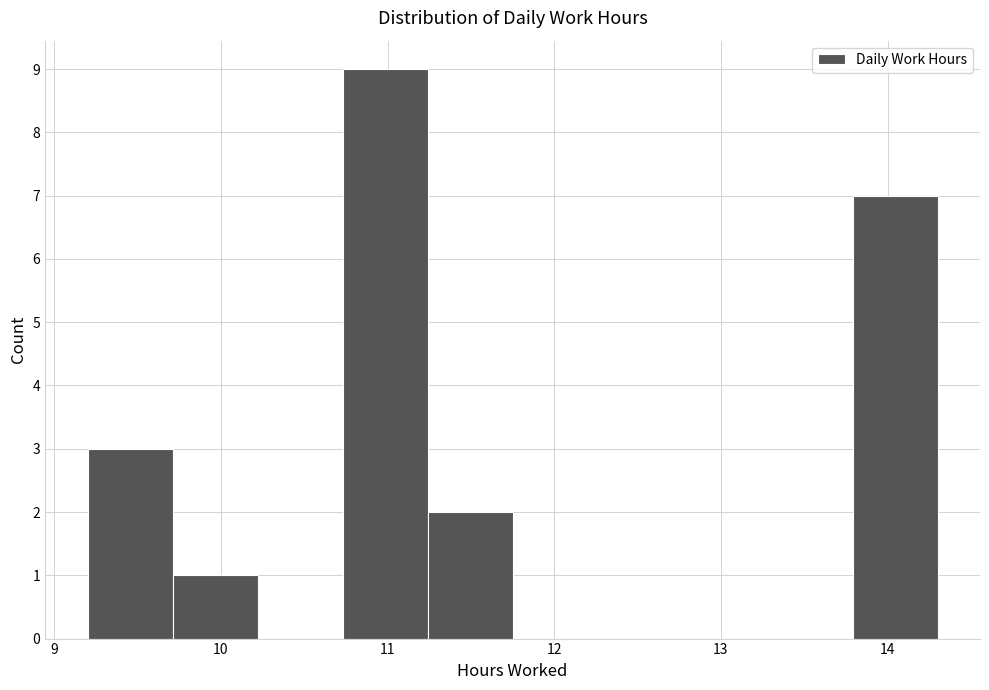

Reading left to right, transcribe this chart: for each bar, give the range it covers on the x-axis and its height. Neither the bar edges nor the heights are printed on the chart, so give them approximately, as read against the axes.

9.20 to 9.71: 3
9.71 to 10.22: 1
10.22 to 10.73: 0
10.73 to 11.24: 9
11.24 to 11.75: 2
11.75 to 12.26: 0
12.26 to 12.77: 0
12.77 to 13.28: 0
13.28 to 13.79: 0
13.79 to 14.30: 7